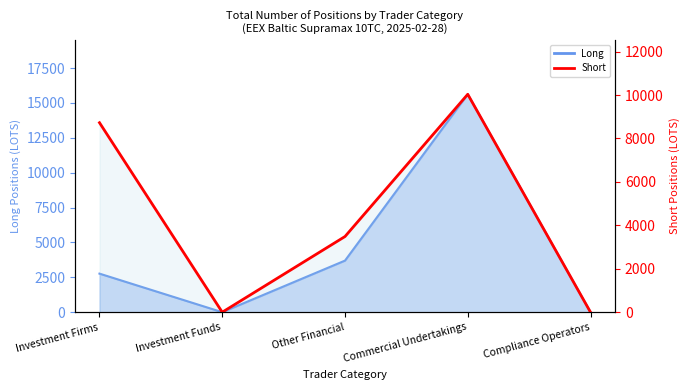

Rank the categories by value from lowest to highest.

Investment Funds, Compliance Operators, Other Financial, Investment Firms, Commercial Undertakings